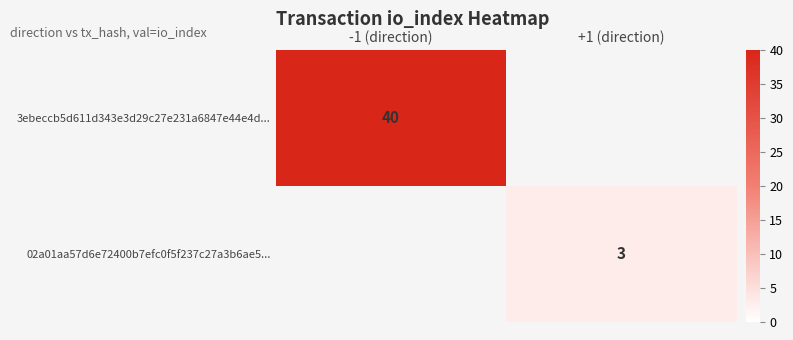

How many data points does each series have?

2